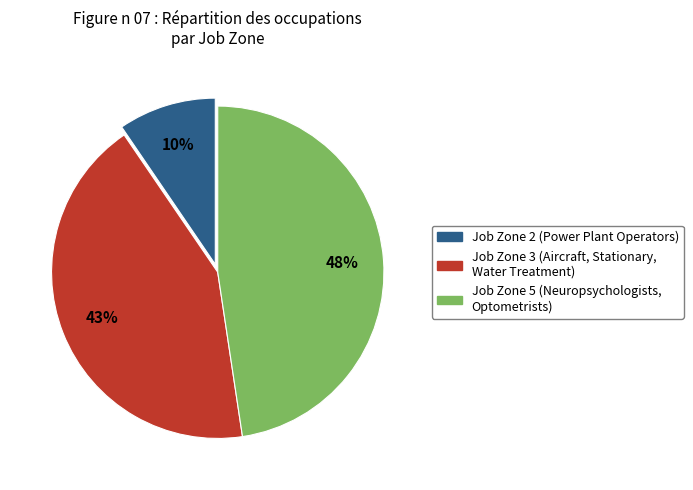

Is there a majority slice in this chart?

No